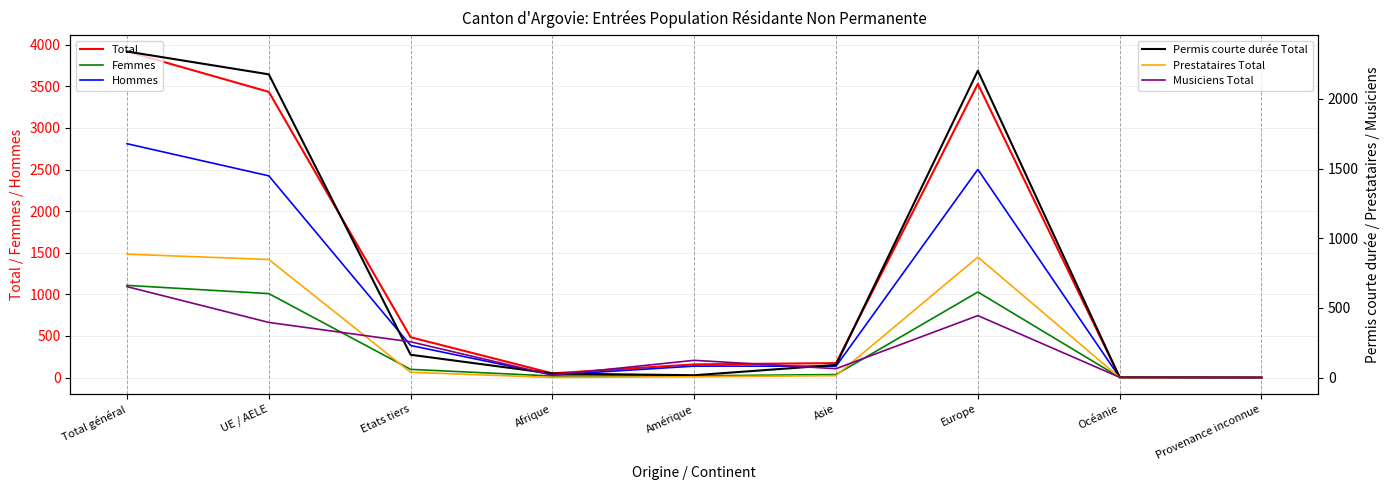

Which series has the largest range (max minus min)?

Total